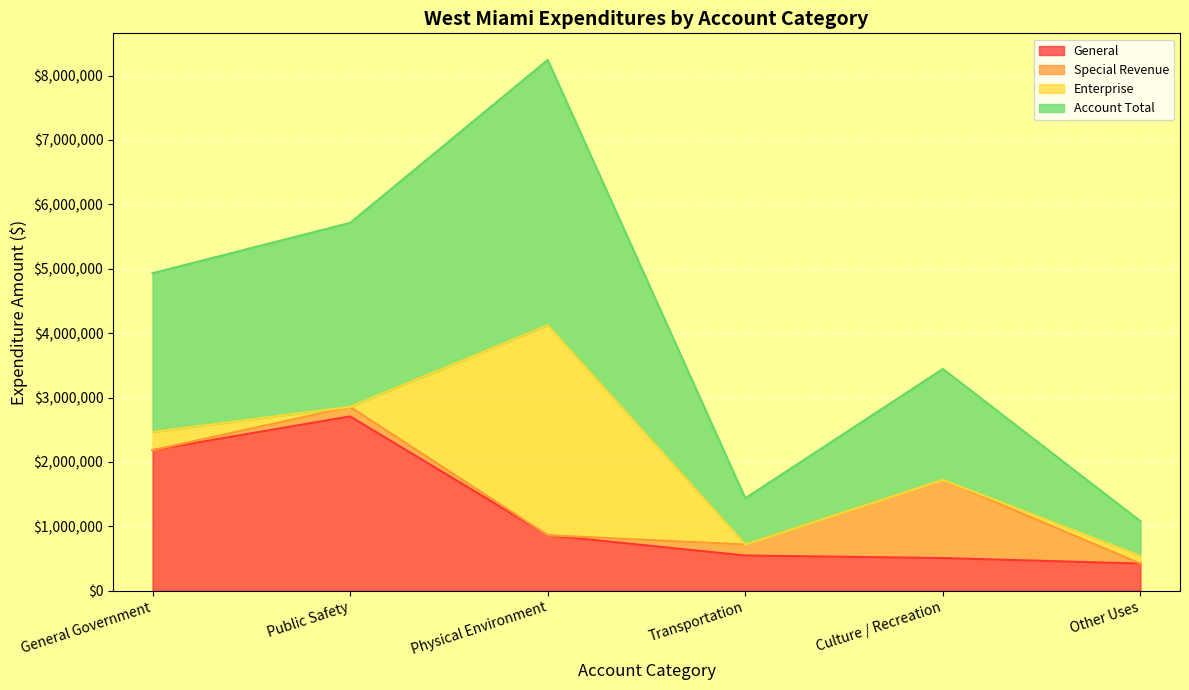

What is the sum of the General values at Physical Environment and Culture / Recreation?

1372156